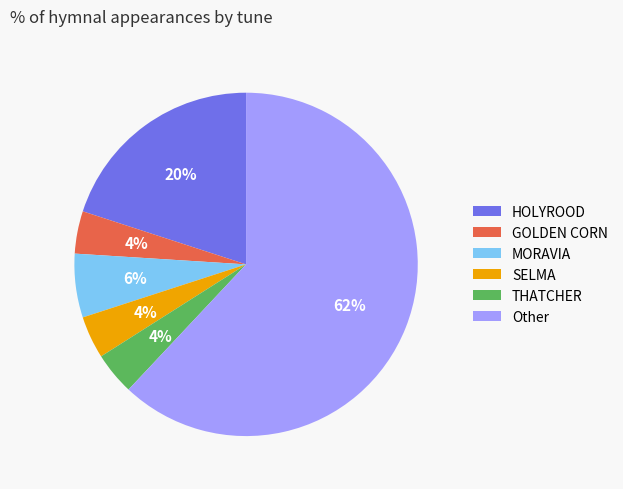

How many slices are in this pie chart?

6